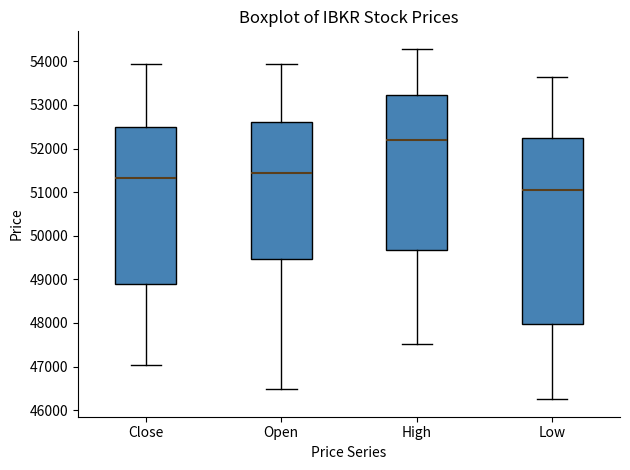

Reading left to right, transcribe this box plot: for each box, give where its median line is, the range the box spans, and where its two whiskers end, as read against the y-axis. The values are not printed on the chart, so give them approximately, as read against the axis.

Close: median 51300, box 48900 to 52500, whiskers 47000 to 53900
Open: median 51400, box 49500 to 52600, whiskers 46500 to 53900
High: median 52200, box 49700 to 53200, whiskers 47500 to 54300
Low: median 51000, box 48000 to 52200, whiskers 46300 to 53600